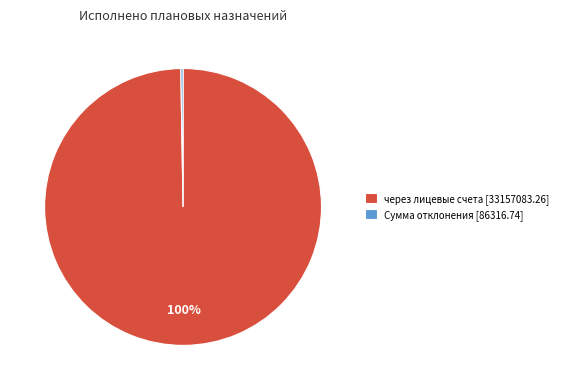

The через лицевые счета [33157083.26] slice represents 100% of the pie. True or false?

True